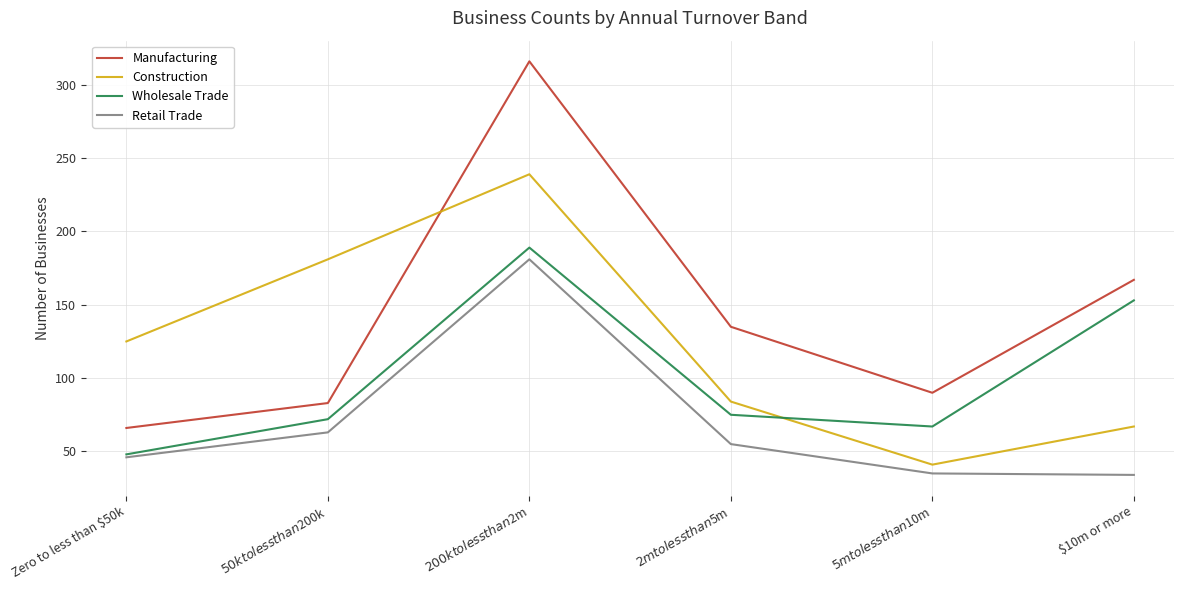

The Retail Trade series shows 263 at $200k to less than $2m. True or false?

False